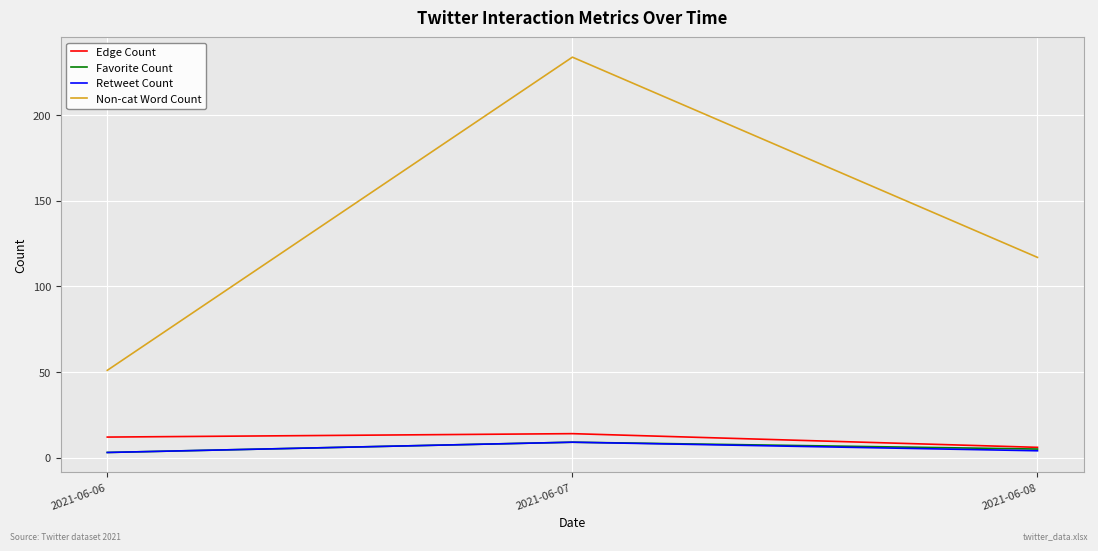

Which series has the widest spread of values?

Non-cat Word Count